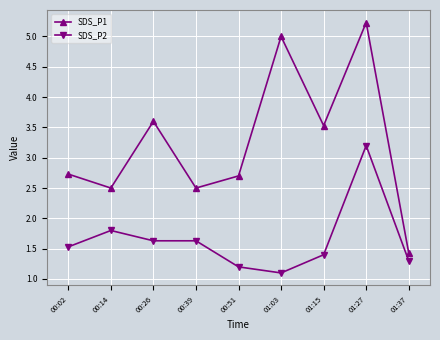

The value of SDS_P1 at 00:14 is 2.5. True or false?

True